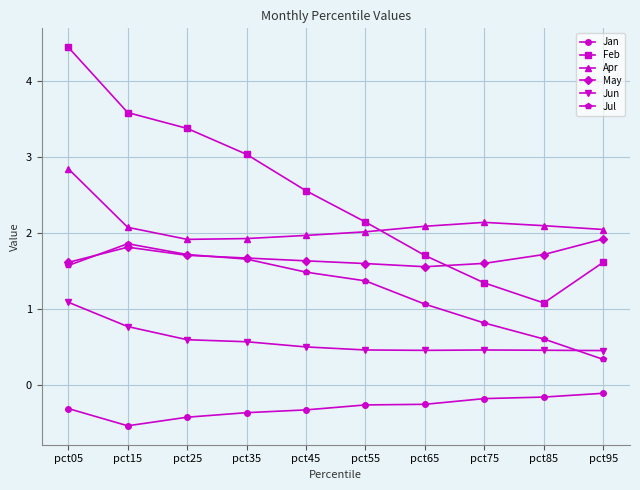

Which category has the highest value in the Jun series?

pct05